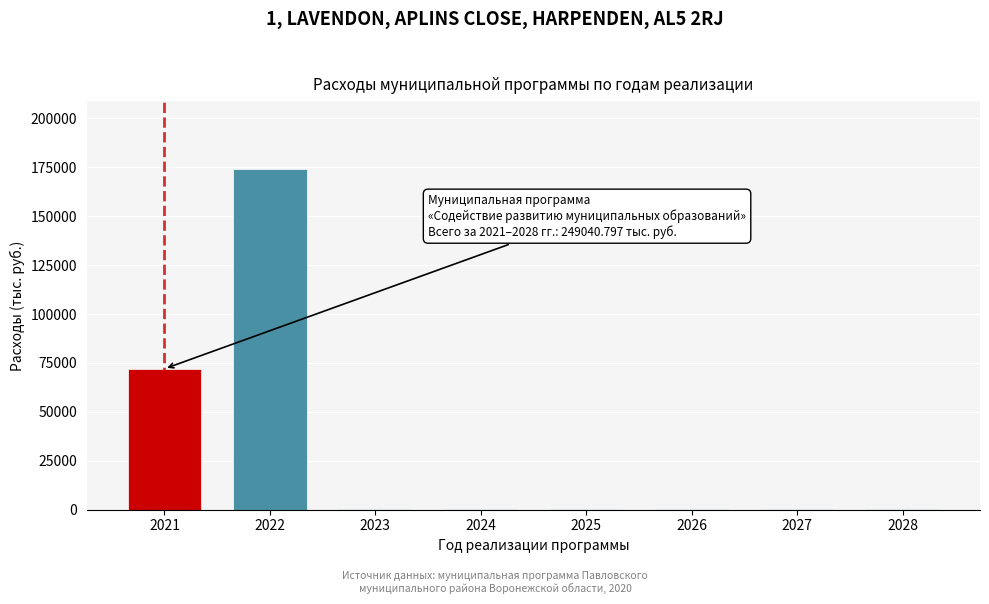

Reading left to right, transcribe all the data shown in this chart.

2021=72001.9	2022=174038.9	2023=400.0	2024=400.0	2025=400.0	2026=400.0	2027=400.0	2028=400.0